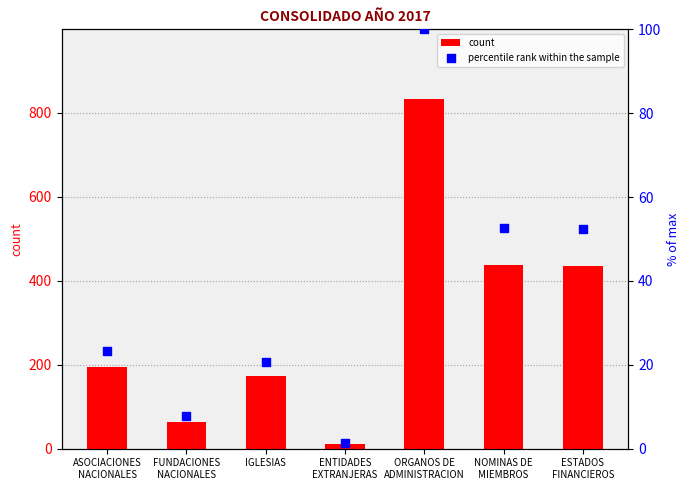

Which series reaches the minimum Y coordinate?

percentile rank within the sample